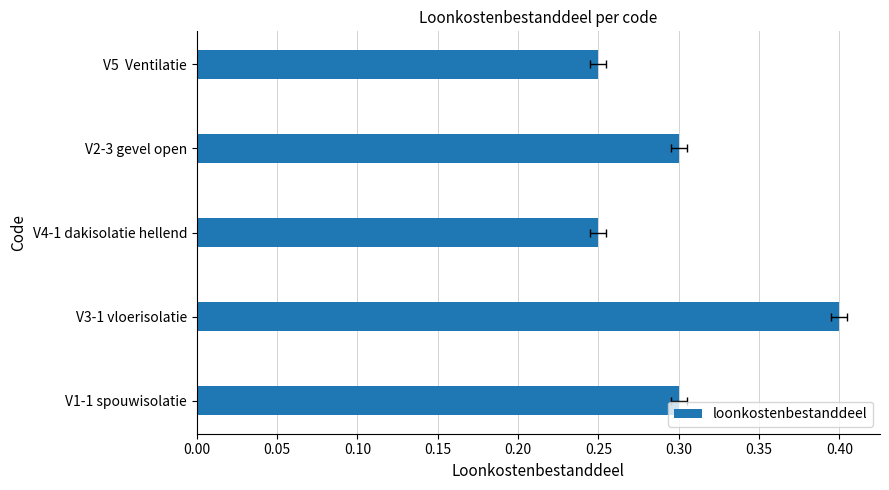

What is the smallest value displayed?

0.2